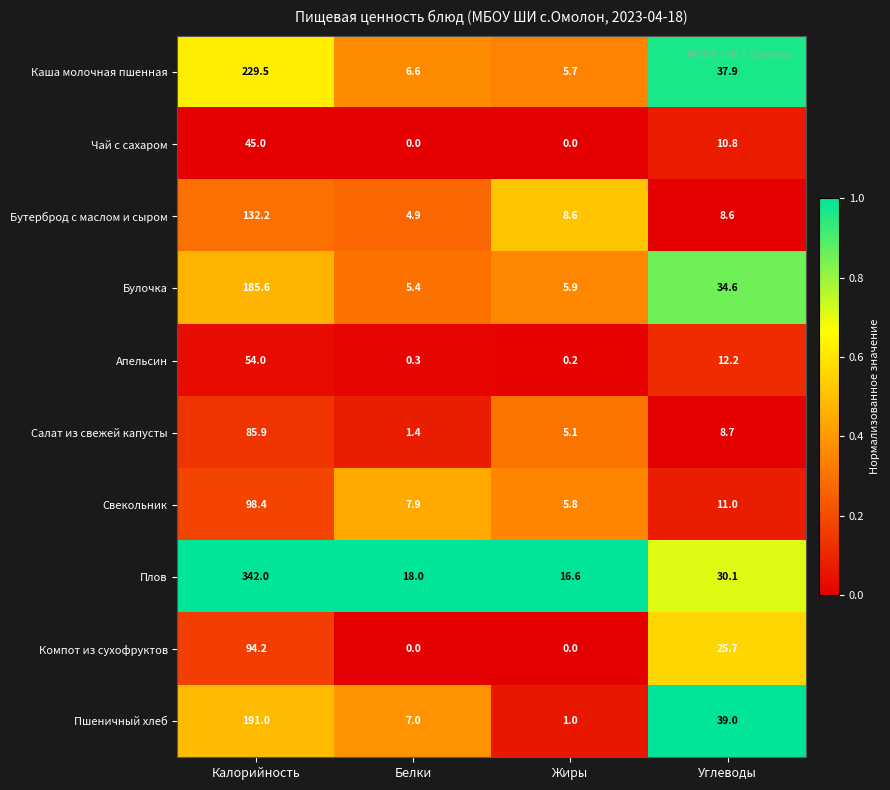

What is the lowest value of the Плов series?

16.6